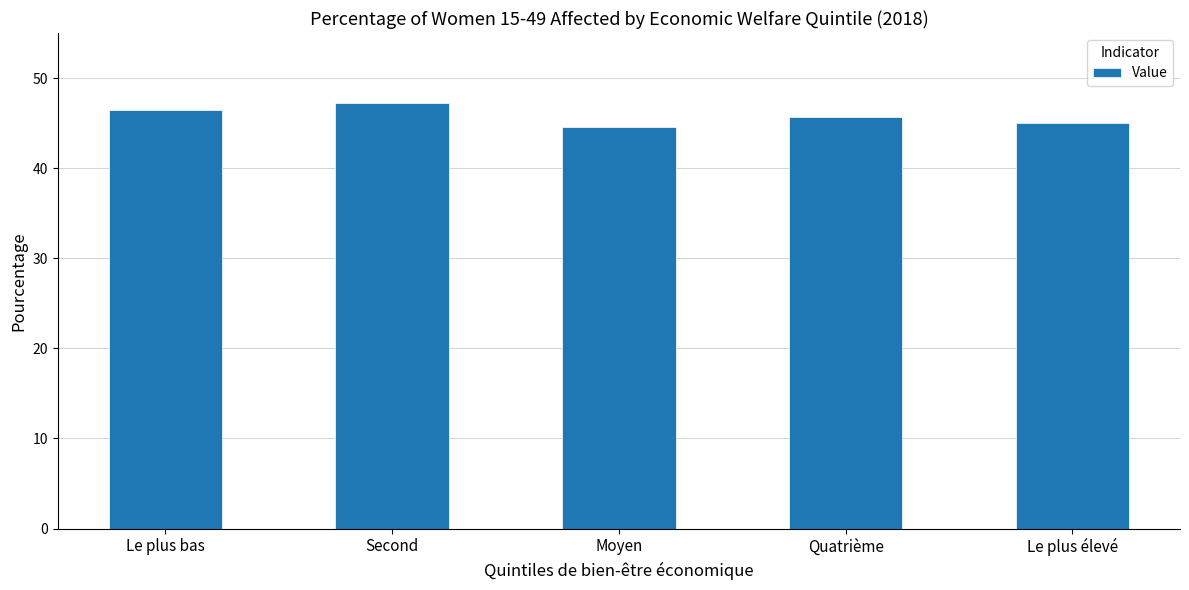

What position from the left is Second?

2